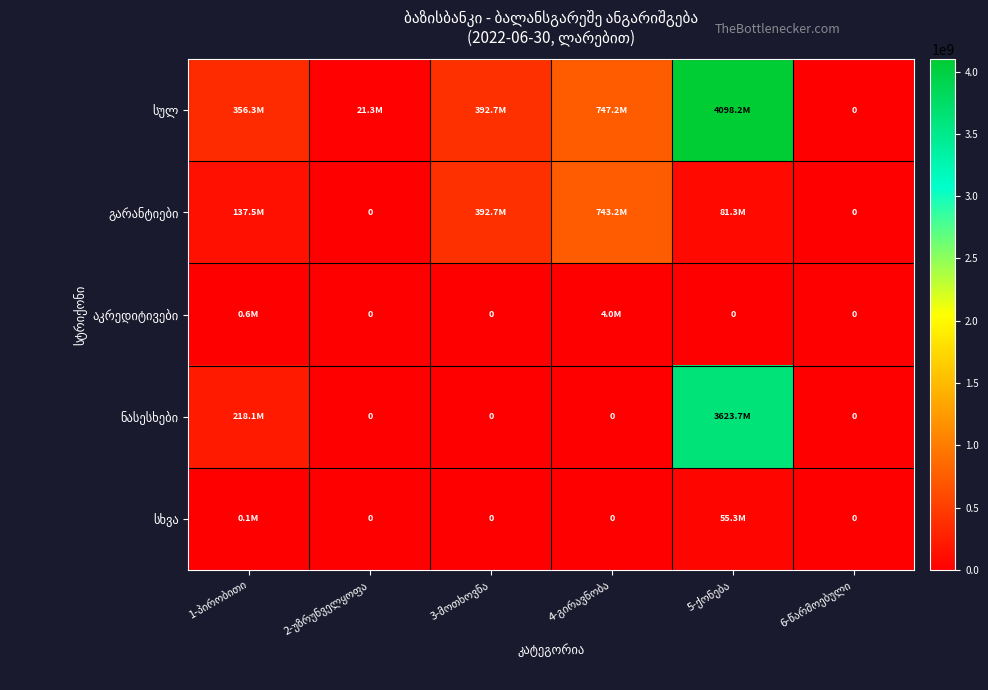

Count the გარანტიები values in the range 0 to 392672340.

5